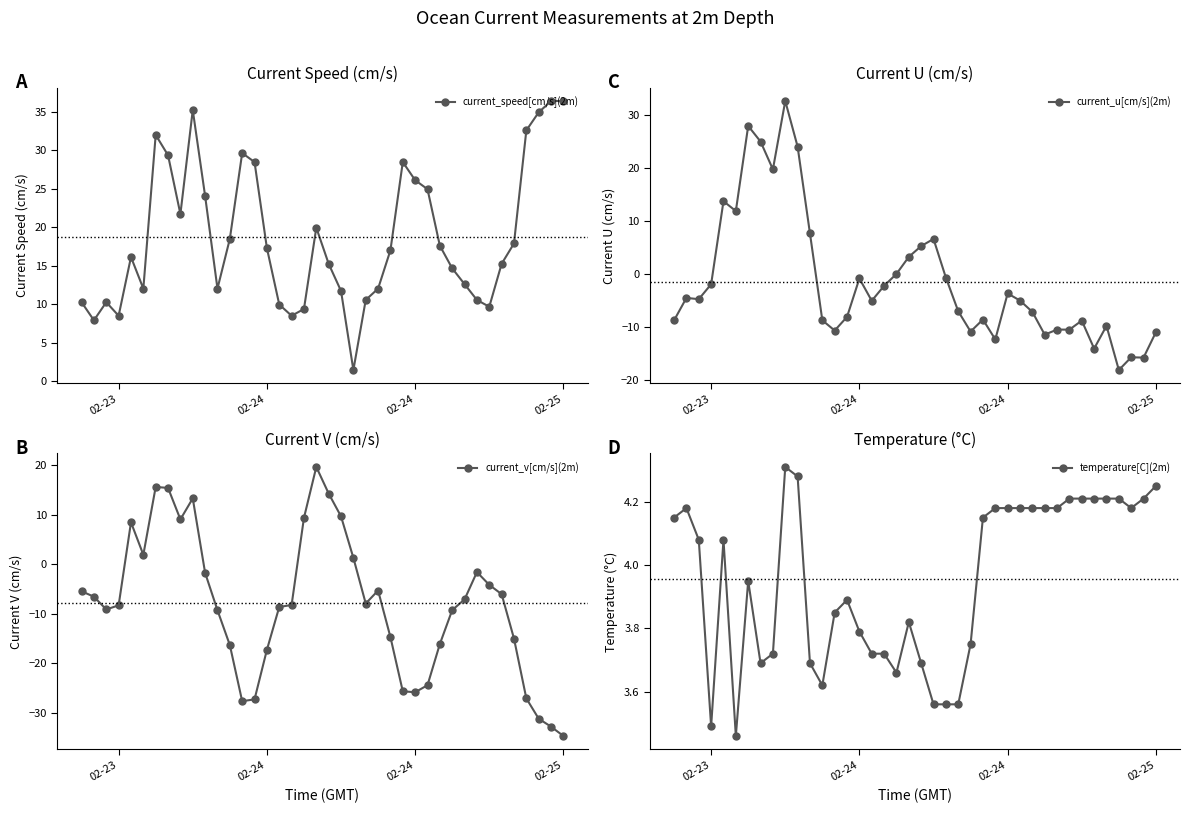

How many values in current_v[cm/s](2m) are below zero?

29